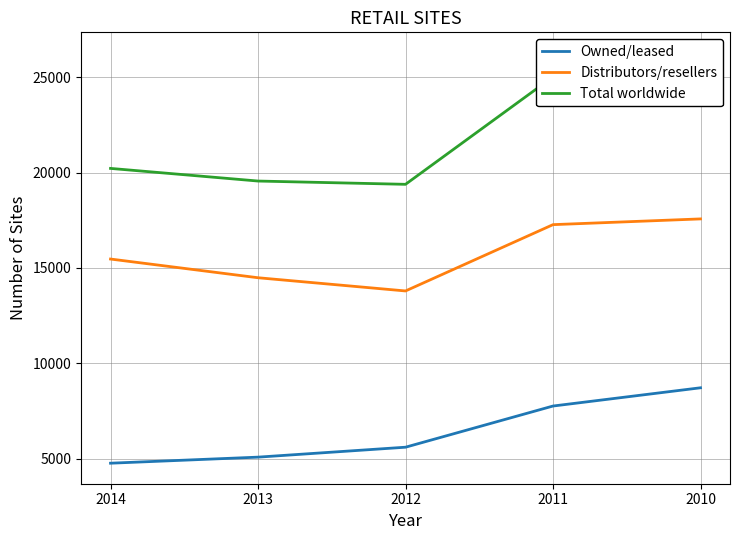

What is the value of the Owned/leased point at the 2nd from the left?

5072